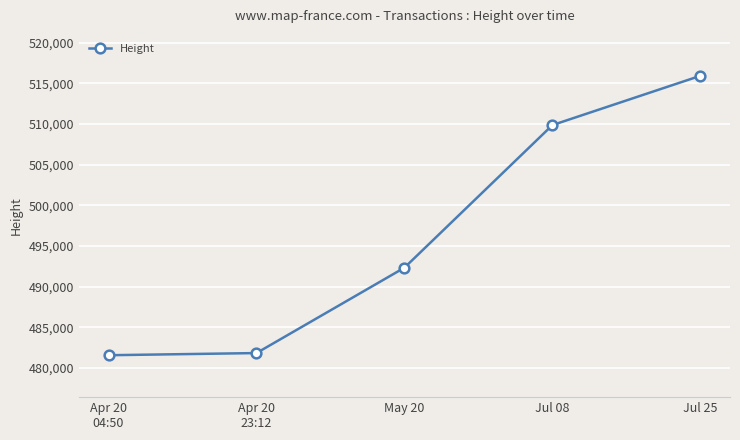

Is it true that the value at Apr 20
04:50 is 723398?

False